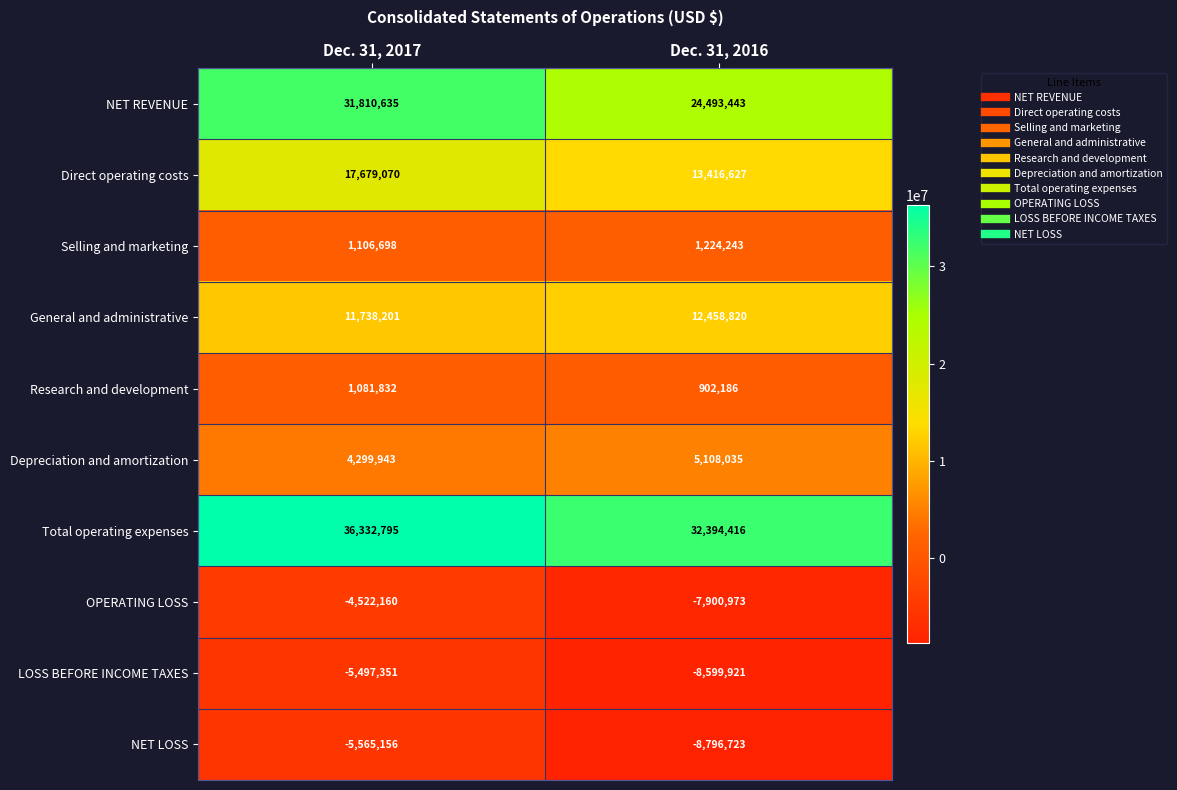

Where is General and administrative nearest to the value 12098510?

Dec. 31, 2017